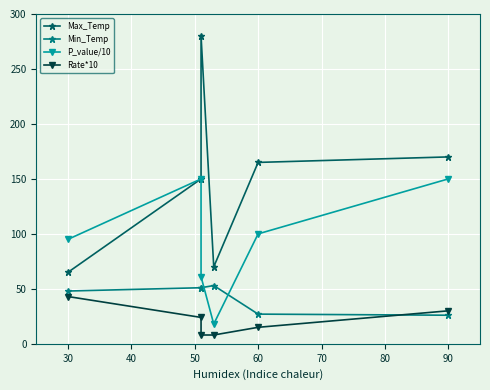

What is the highest value of the P_value/10 series?

150